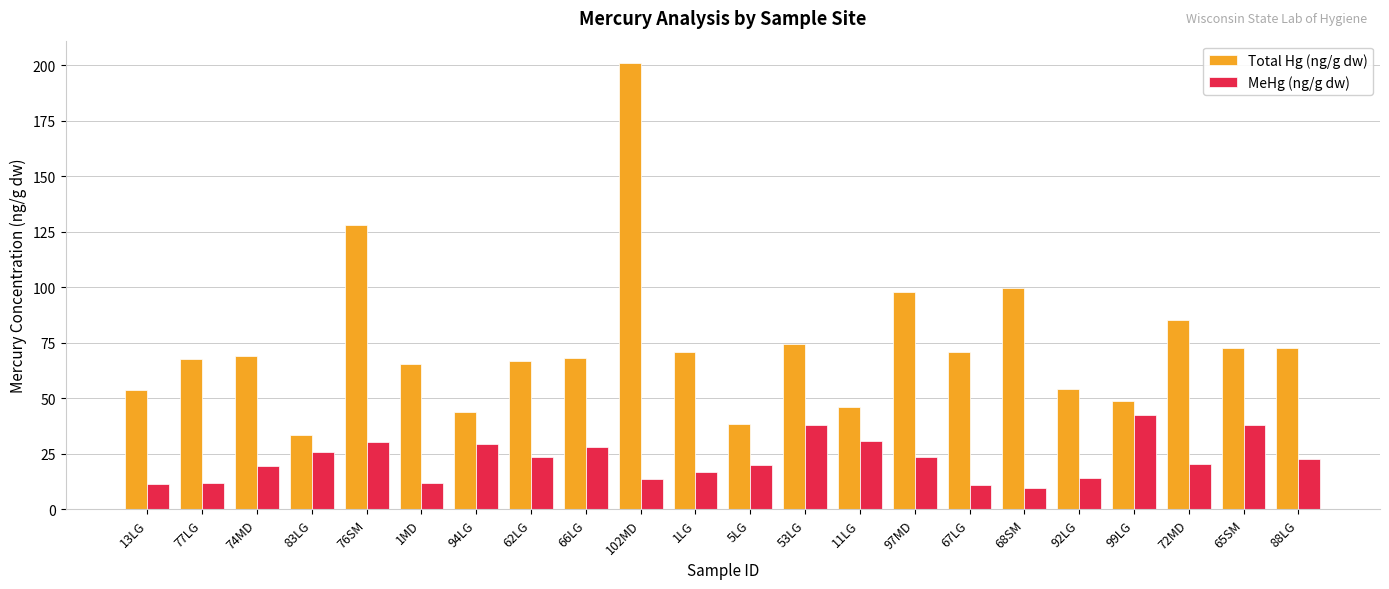

What position from the left is 88LG?

22